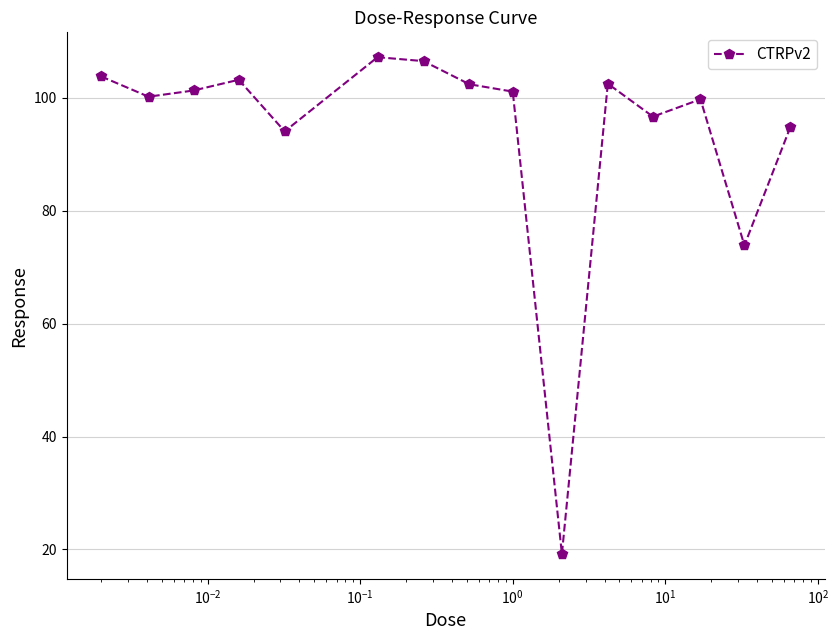

How many points are lower than both their immediate neighbors (excluding endpoints)?

5